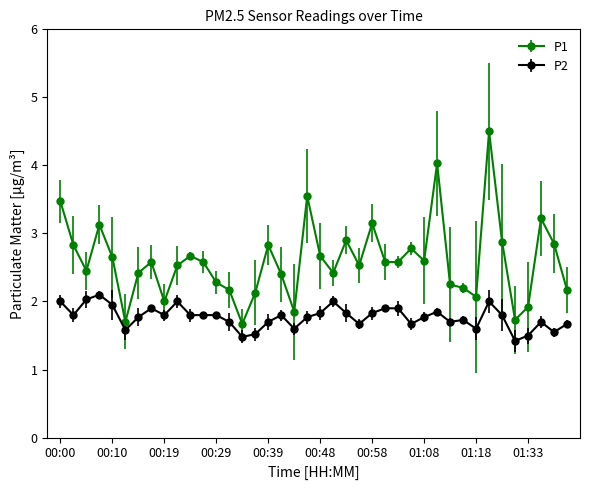

Count the number of categories in the chart.

40